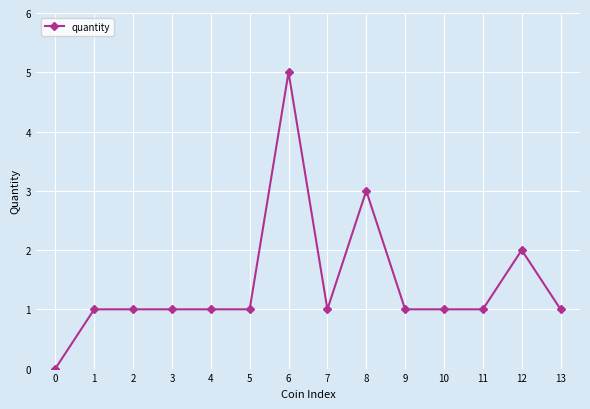

True or false: the data has more than 0 interior local peaks.

True